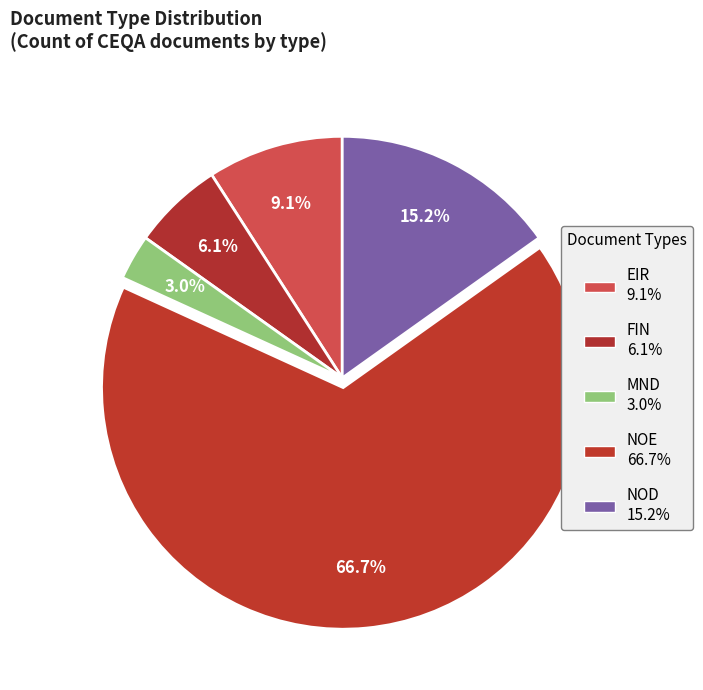

To the nearest percent, what is the combined percentage of NOD and MND?

18%